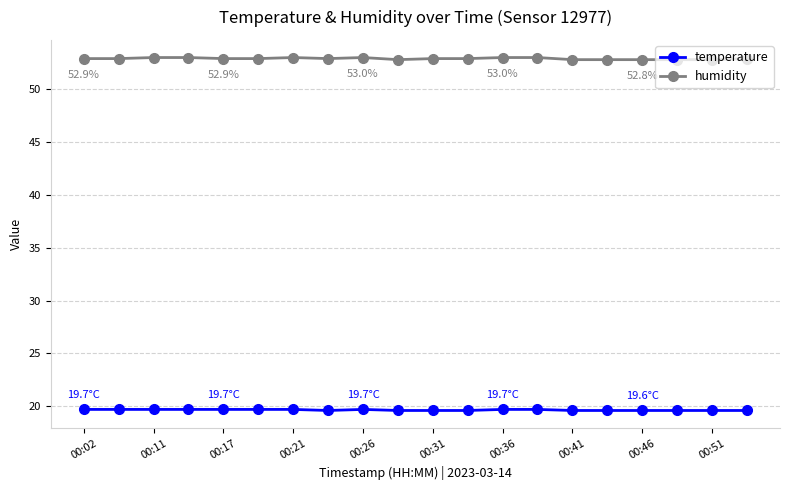

True or false: humidity has more than 0 points higher than both neighbors.

True